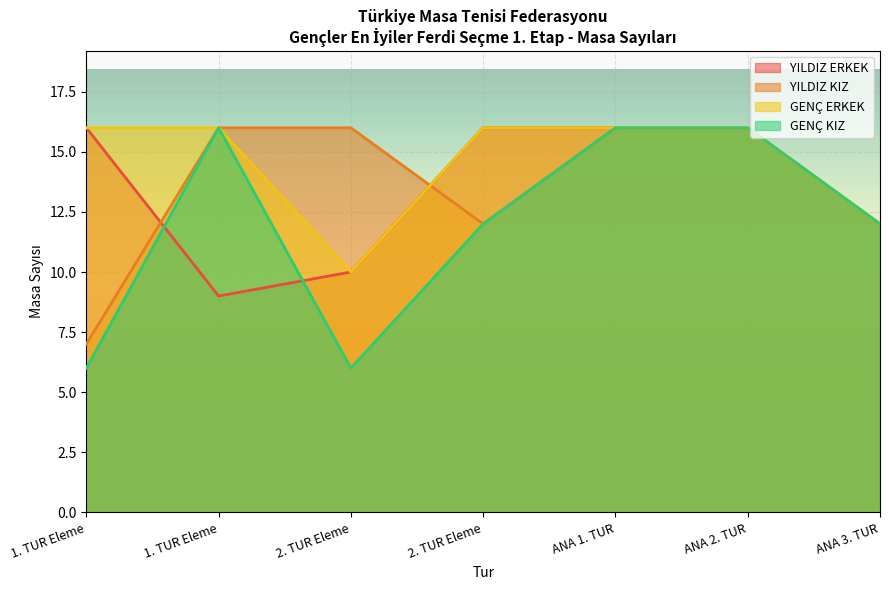

How many times do YILDIZ KIZ and YILDIZ ERKEK cross each other?

2